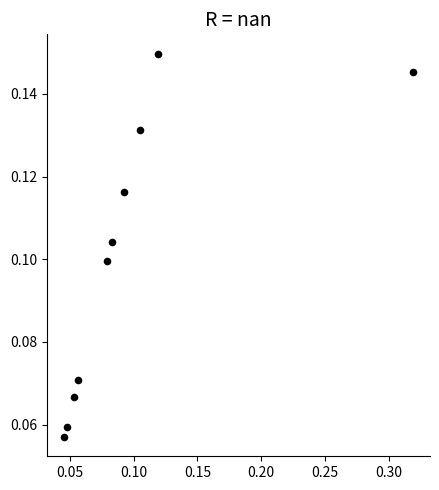

What is the range of X values (max minus min)?

0.3